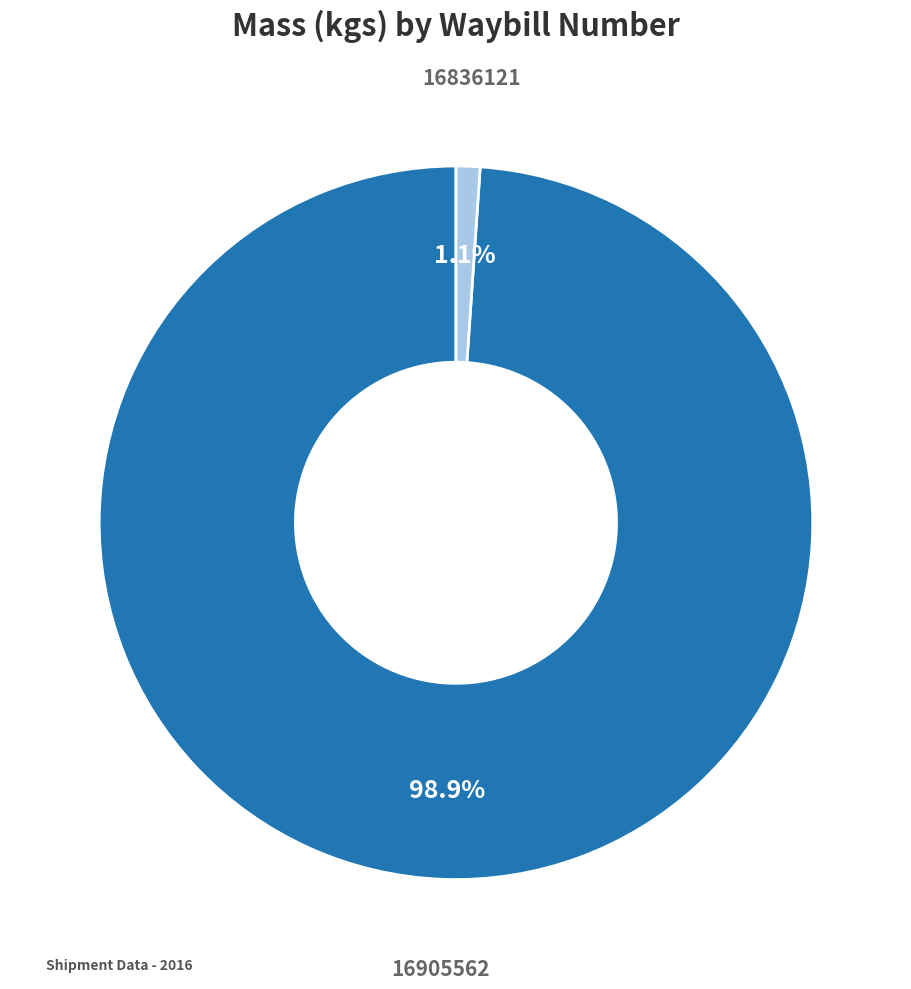

How many slices are in this pie chart?

2